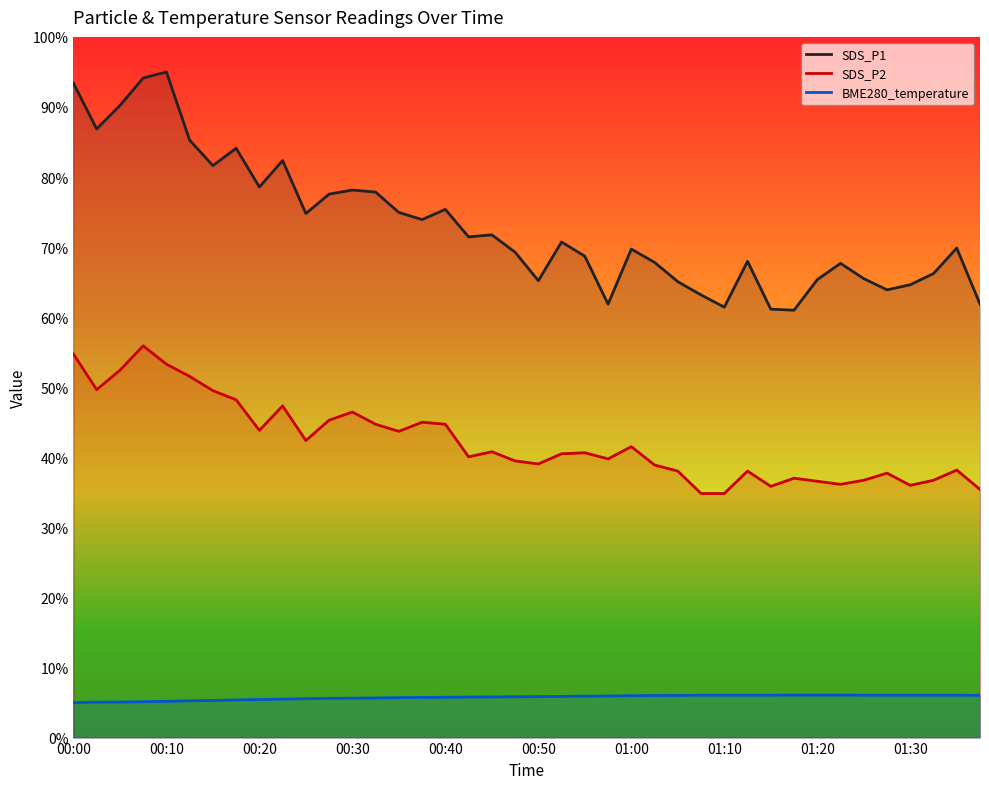

What is the minimum value shown in the chart?

5.0